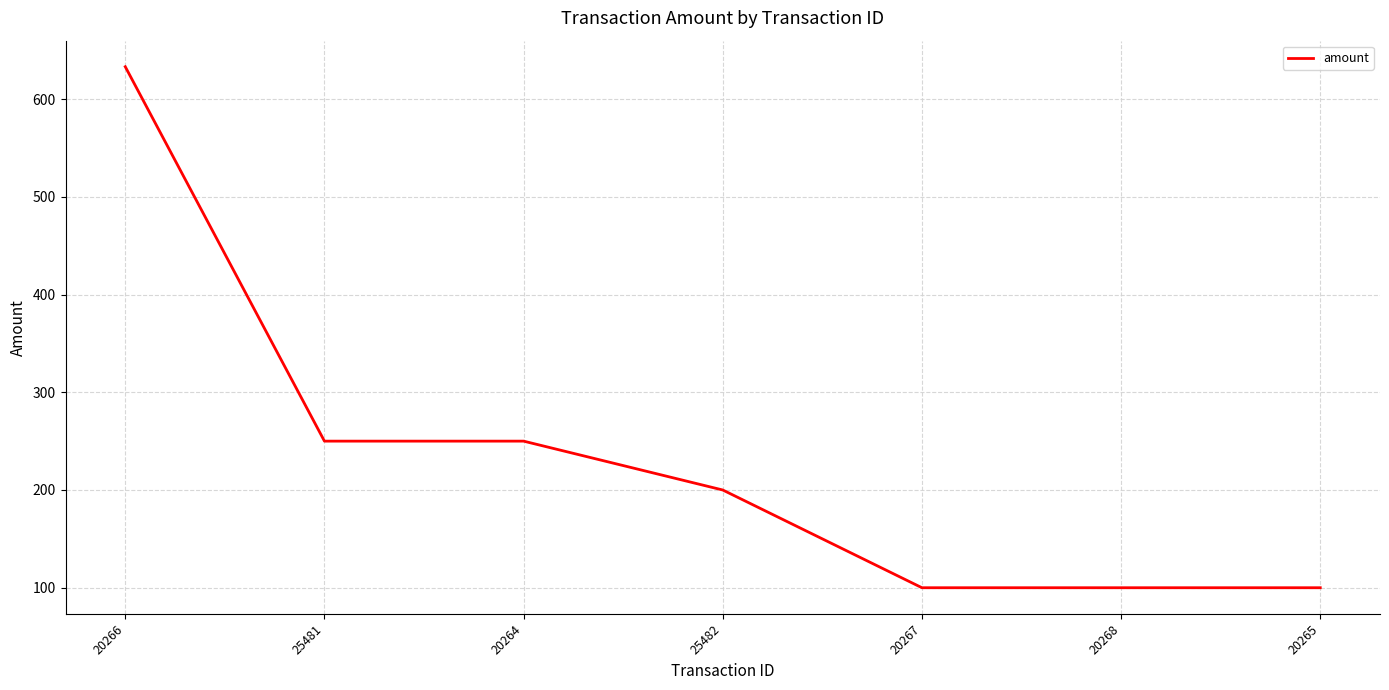

What is the difference between the maximum and minimum values?

533.1